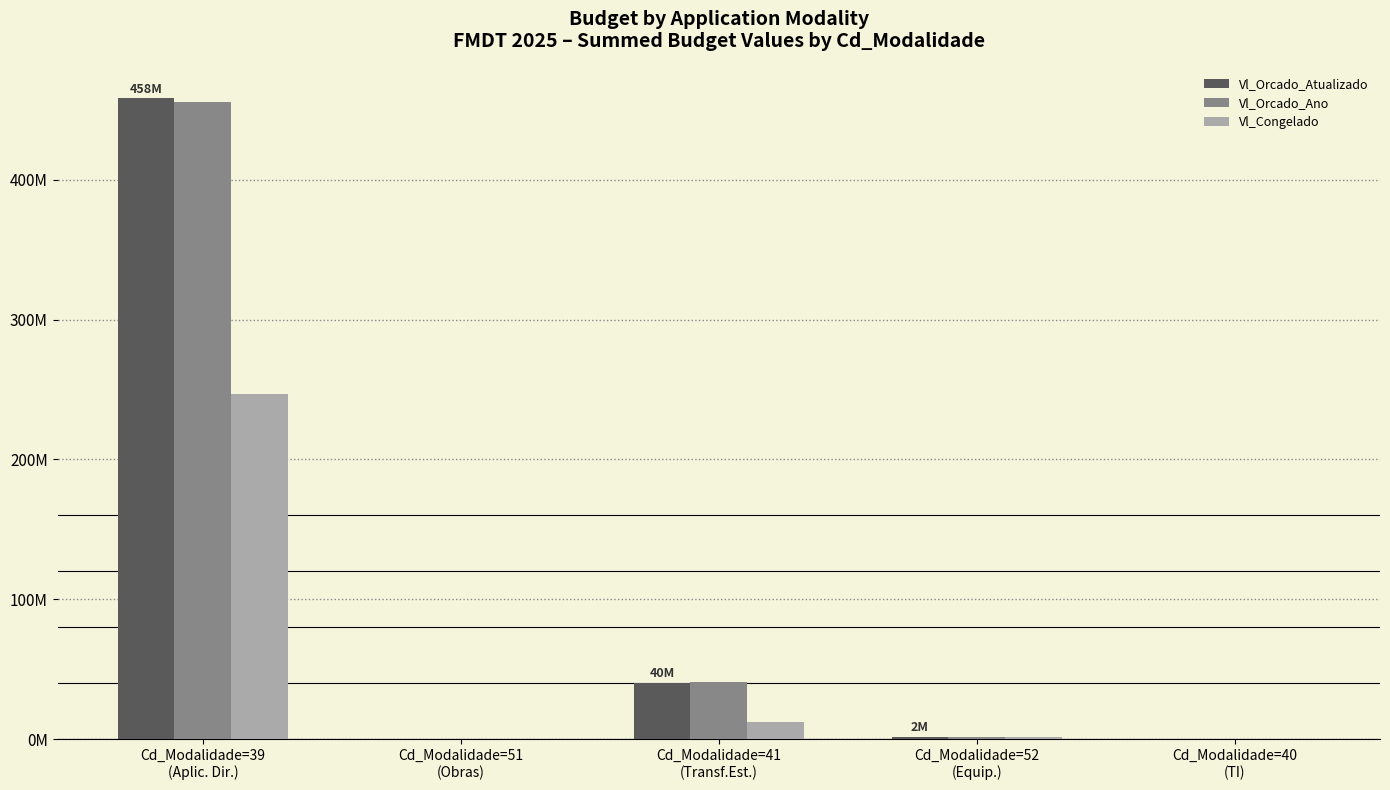

What is the greatest value displayed?

458027385.1